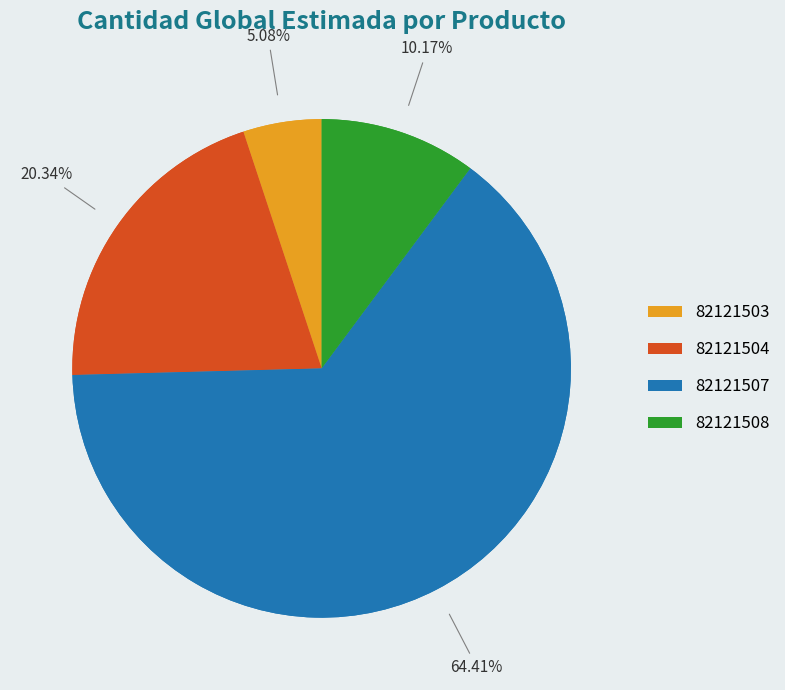

Which slice is the largest?

82121507